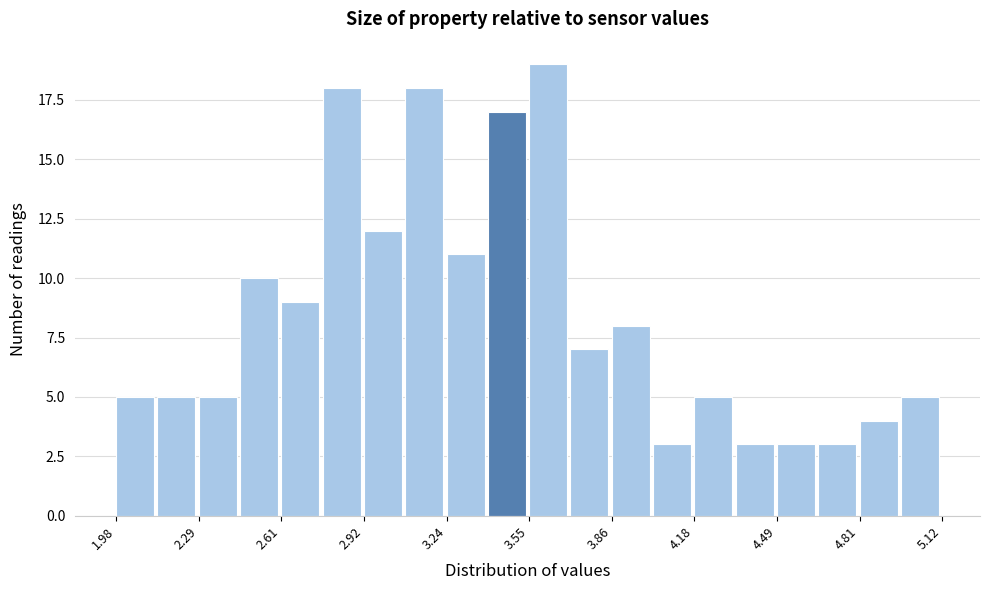

Read against the x-axis, roughly where is the centre of the tallest bar?

3.60